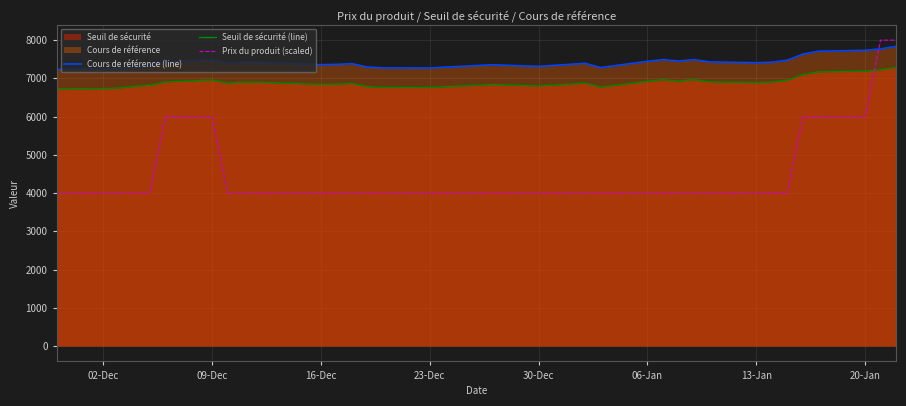

List the series in order of their overall mean, highest first.

Cours de référence (line), Seuil de sécurité (line), Prix du produit (scaled)